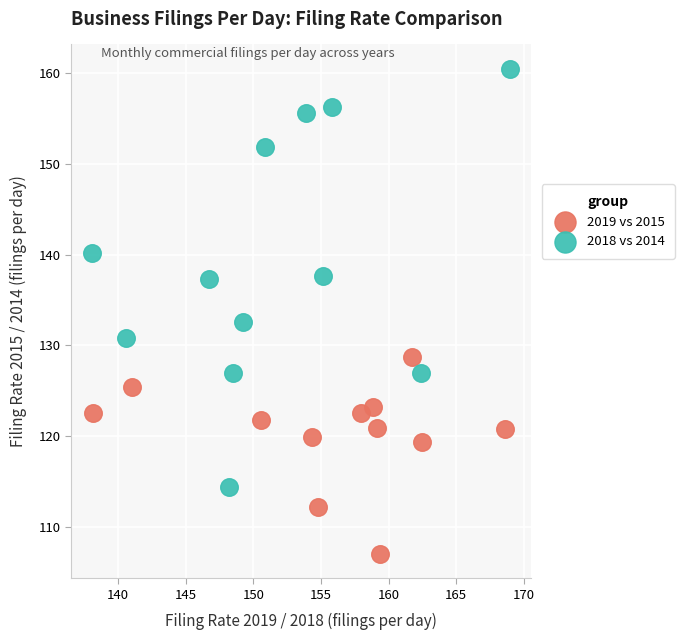

Which series has the largest Y range (max minus min)?

2018 vs 2014